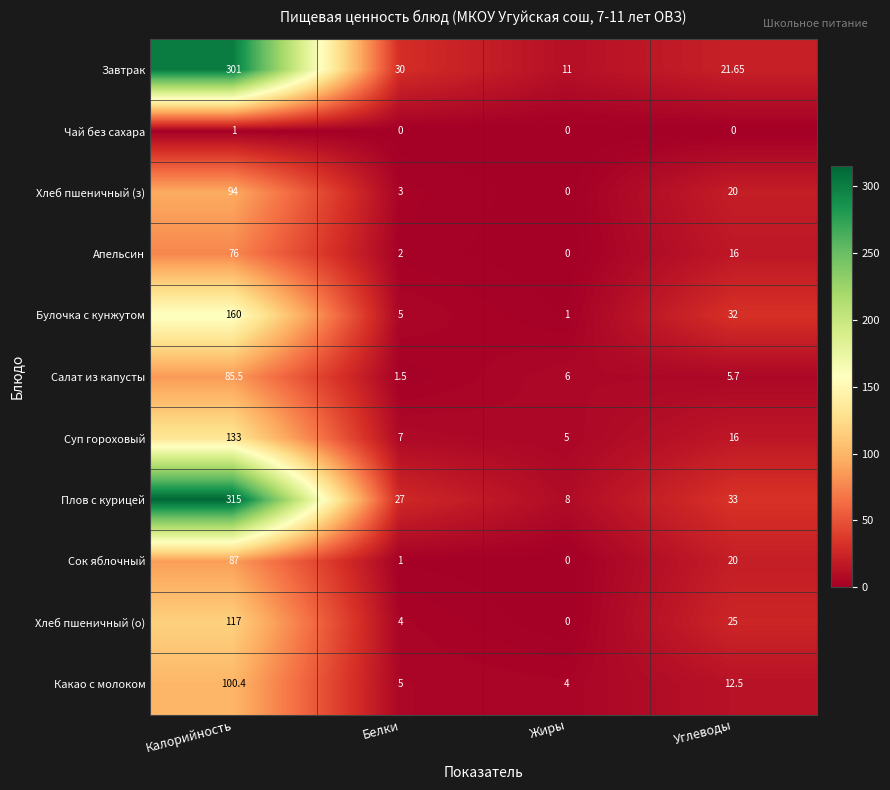

At Калорийность, list the series in order from smallest to largest.

Чай без сахара, Апельсин, Салат из капусты, Сок яблочный, Хлеб пшеничный (з), Какао с молоком, Хлеб пшеничный (о), Суп гороховый, Булочка с кунжутом, Завтрак, Плов с курицей